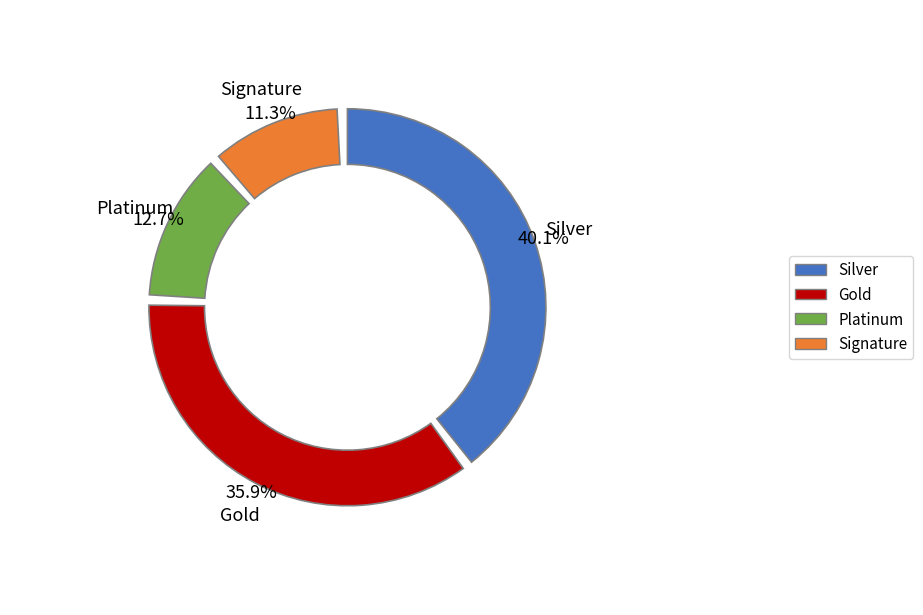

The 19946 slice represents 1% of the pie. True or false?

False